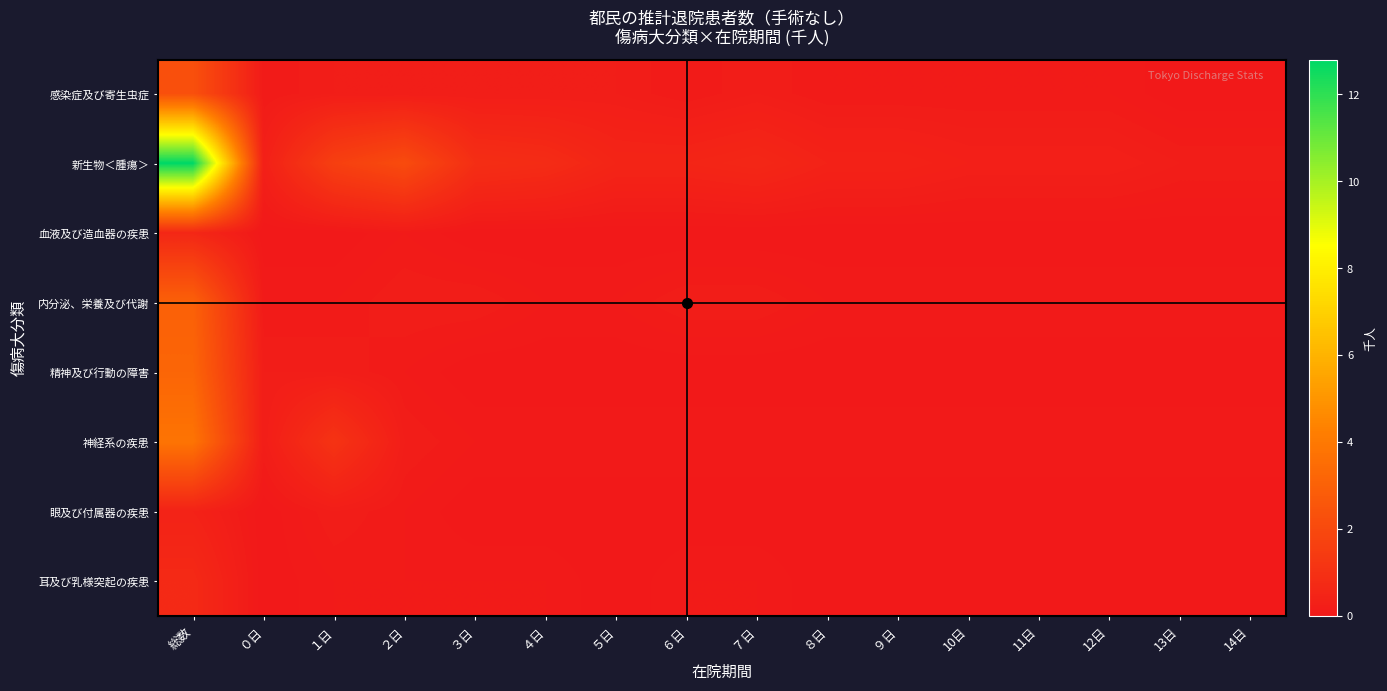

Reading left to right, what are all the values shown in this chart?

感染症及び寄生虫症: 総数=2.3	０日=0.1	１日=0.2	２日=0.2	３日=0.2	４日=0.2	５日=0.2	６日=0.1	７日=0.2	８日=0.1	９日=0.1	10日=0.1	11日=0.1	12日=0.1	13日=0.0	14日=0.0
新生物＜腫瘍＞: 総数=12.8	０日=0.3	１日=1.6	２日=2.1	３日=0.9	４日=0.8	５日=0.5	６日=0.5	７日=0.6	８日=0.4	９日=0.4	10日=0.3	11日=0.3	12日=0.3	13日=0.2	14日=0.2
血液及び造血器の疾患: 総数=0.6	０日=0.0	１日=0.0	２日=0.1	３日=0.0	４日=0.0	５日=0.0	６日=0.0	７日=0.0	８日=0.0	９日=0.0	10日=0.0	11日=0.0	12日=0.0	13日=0.0	14日=0.0
内分泌、栄養及び代謝: 総数=3.0	０日=0.1	１日=0.1	２日=0.2	３日=0.2	４日=0.1	５日=0.1	６日=0.2	７日=0.2	８日=0.1	９日=0.1	10日=0.1	11日=0.1	12日=0.1	13日=0.1	14日=0.1
精神及び行動の障害: 総数=3.2	０日=0.2	１日=0.2	２日=0.1	３日=0.0	４日=0.0	５日=0.0	６日=0.0	７日=0.0	８日=0.0	９日=0.0	10日=0.0	11日=0.0	12日=0.0	13日=0.0	14日=0.0
神経系の疾患: 総数=3.8	０日=0.2	１日=1.1	２日=0.2	３日=0.1	４日=0.1	５日=0.1	６日=0.1	７日=0.1	８日=0.1	９日=0.1	10日=0.1	11日=0.1	12日=0.1	13日=0.1	14日=0.1
眼及び付属器の疾患: 総数=0.4	０日=0.0	１日=0.2	２日=0.1	３日=0.0	４日=0.0	５日=0.0	６日=0.0	７日=0.0	８日=0.0	９日=0.0	10日=0.0	11日=0.0	12日=0.0	13日=0.0	14日=0.0
耳及び乳様突起の疾患: 総数=0.7	０日=0.0	１日=0.1	２日=0.1	３日=0.1	４日=0.1	５日=0.0	６日=0.1	７日=0.1	８日=0.0	９日=0.0	10日=0.0	11日=0.0	12日=0.0	13日=0.0	14日=0.0